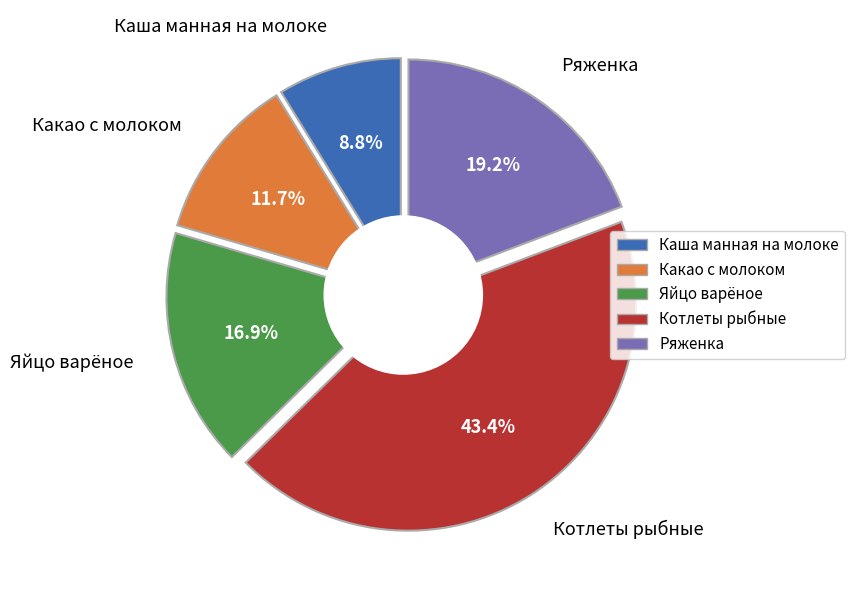

Rank the categories by value from lowest to highest.

Каша манная на молоке, Какао с молоком, Яйцо варёное, Ряженка, Котлеты рыбные